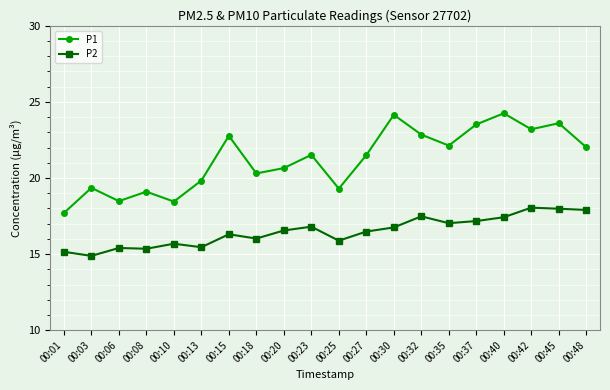

List the series in order of their peak value, lowest first.

P2, P1